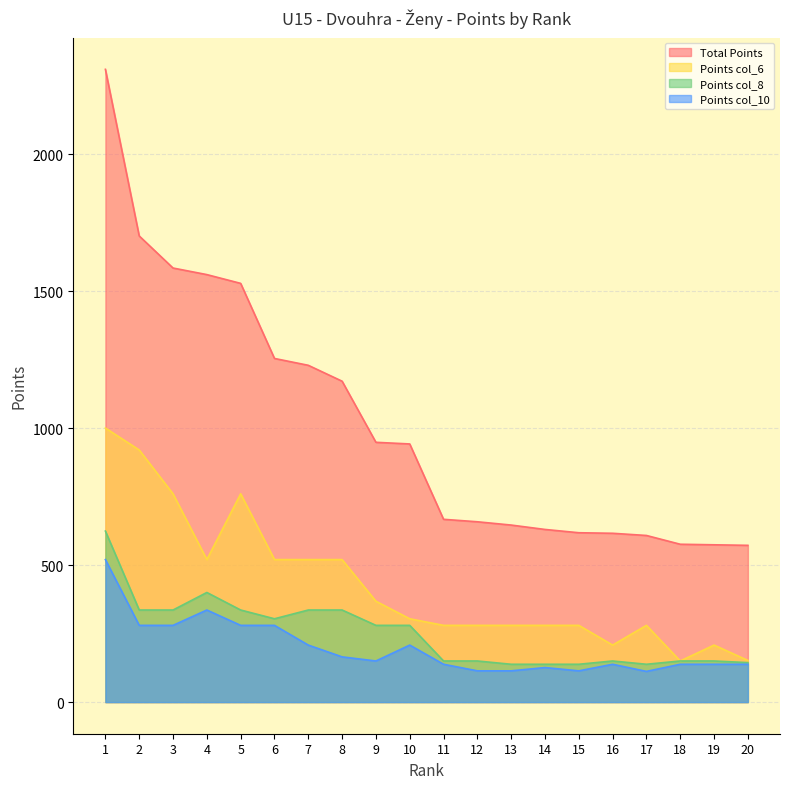

Count the number of data series in this chart.

4